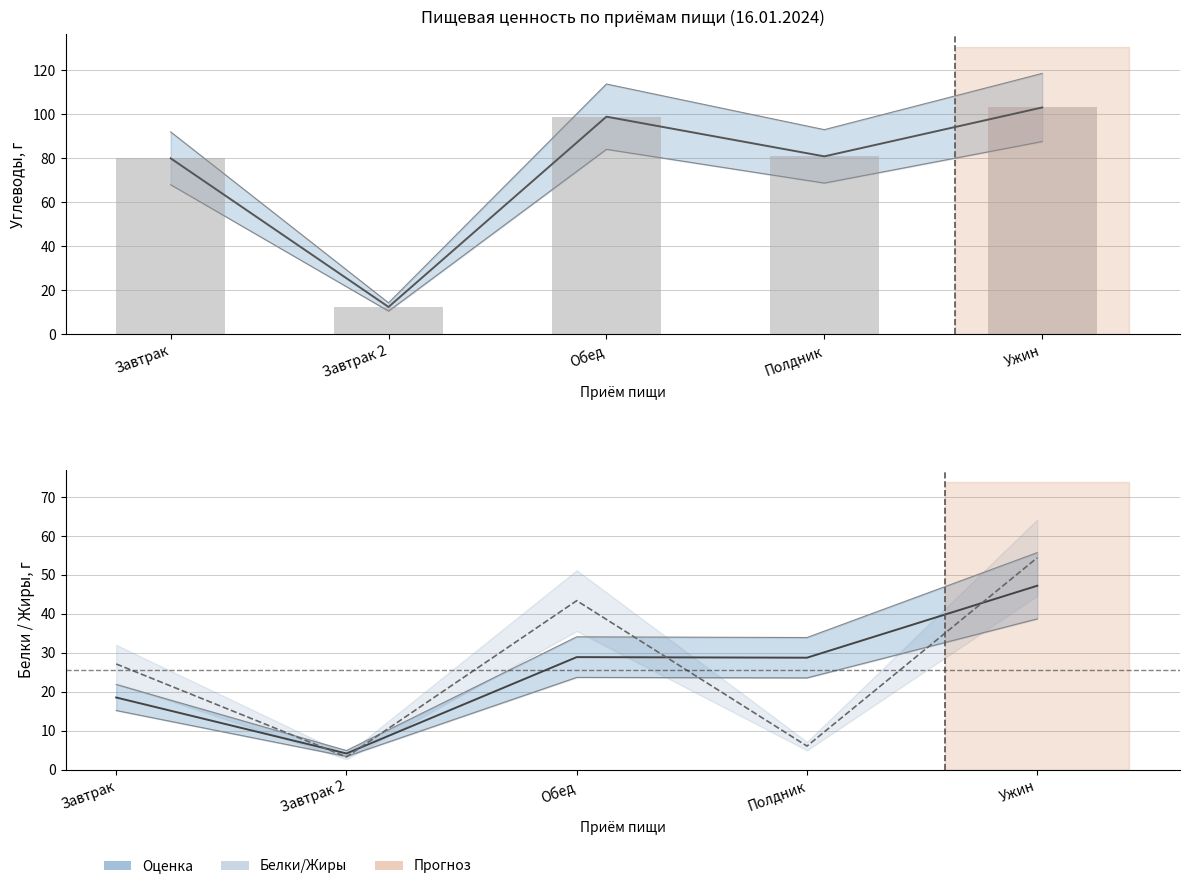

What is the value of the 1st bar from the left?

80.0